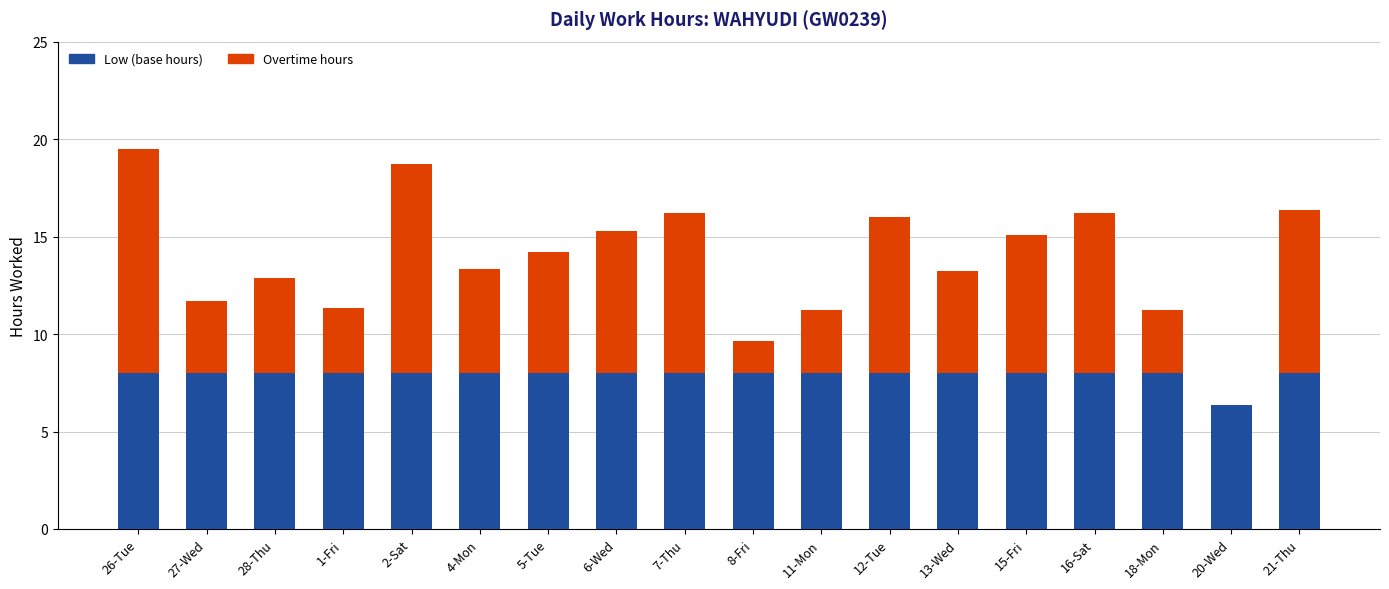

The value of Low (base hours) at 8-Fri is 8.0. True or false?

True